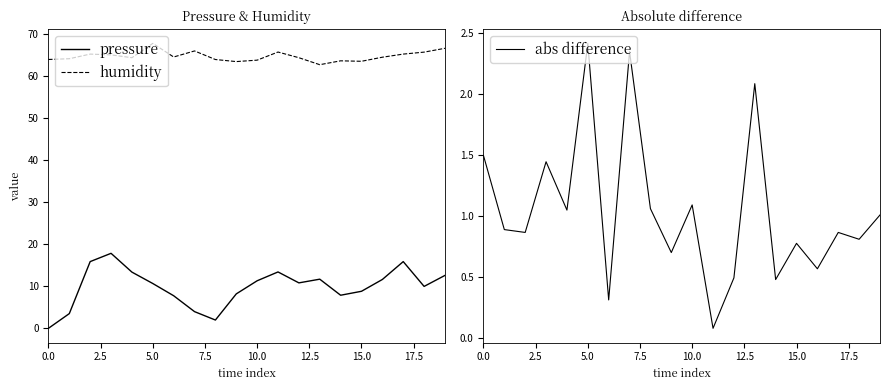

True or false: humidity and abs difference cross at least once.

False